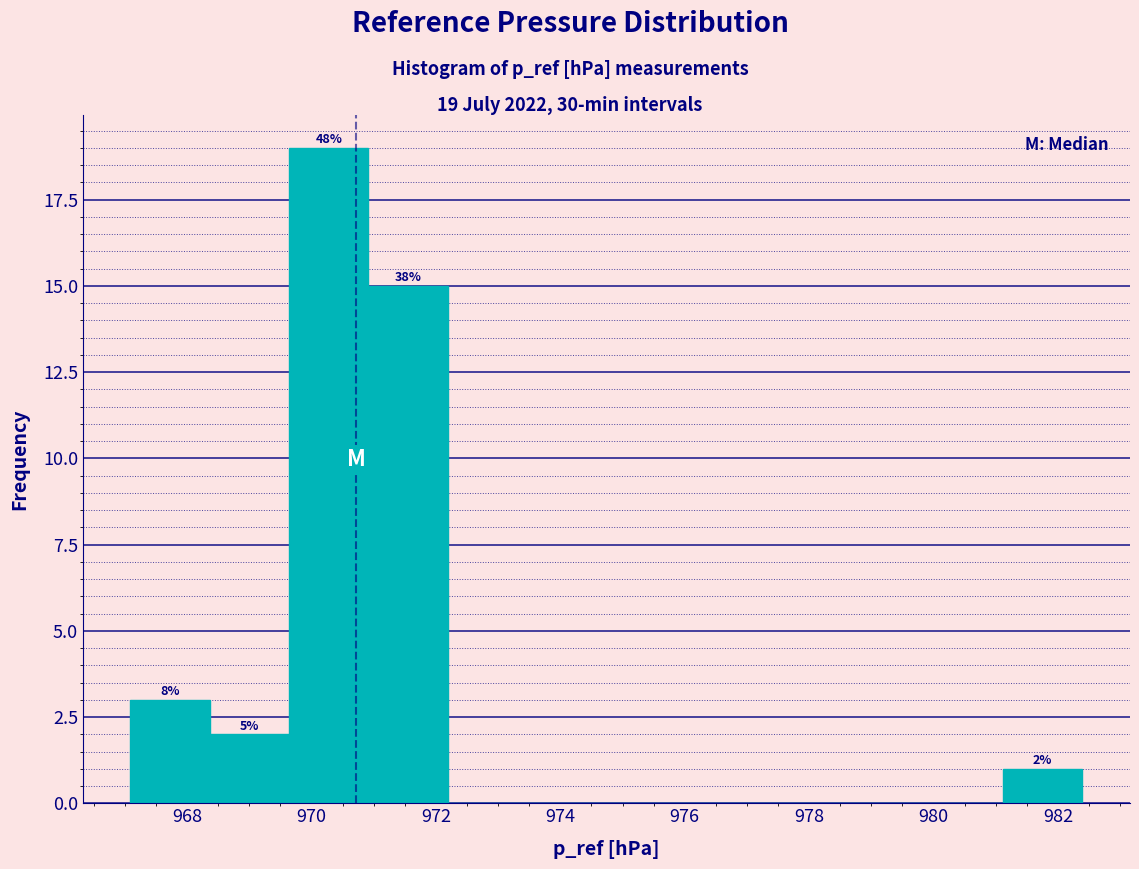

Which range on the x-axis has the tallest bar?

969.6 to 971.0